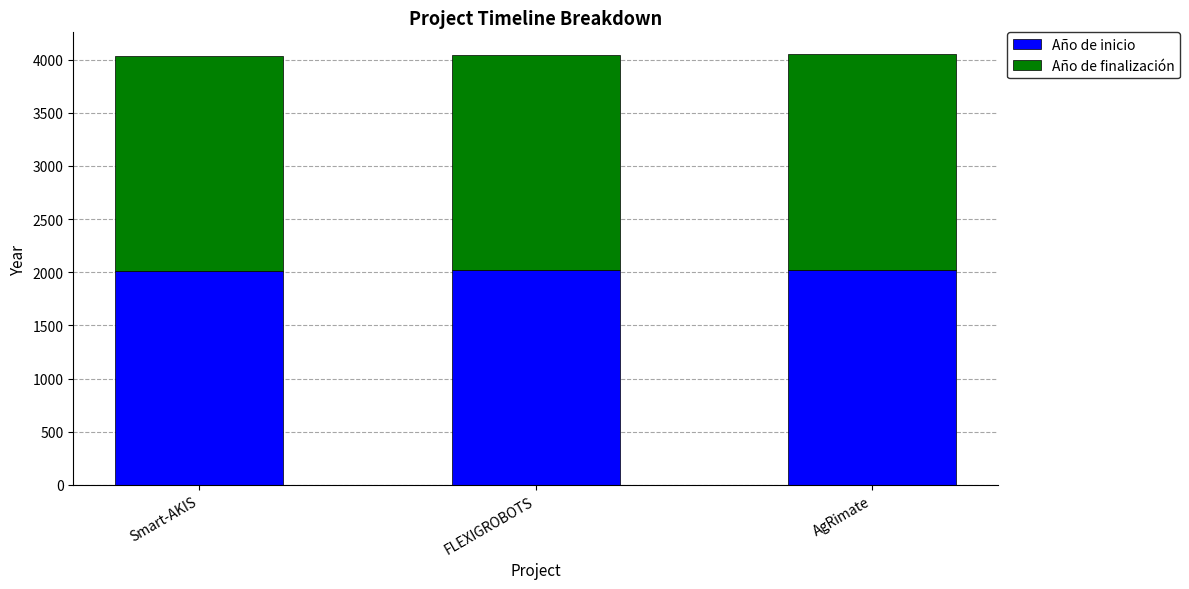

What is the sum of the Año de inicio values at Smart-AKIS and AgRimate?

4041